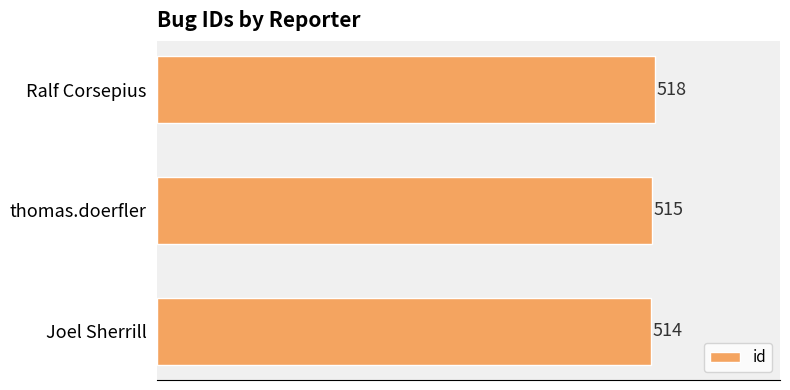

How many data points are less than 515?

1